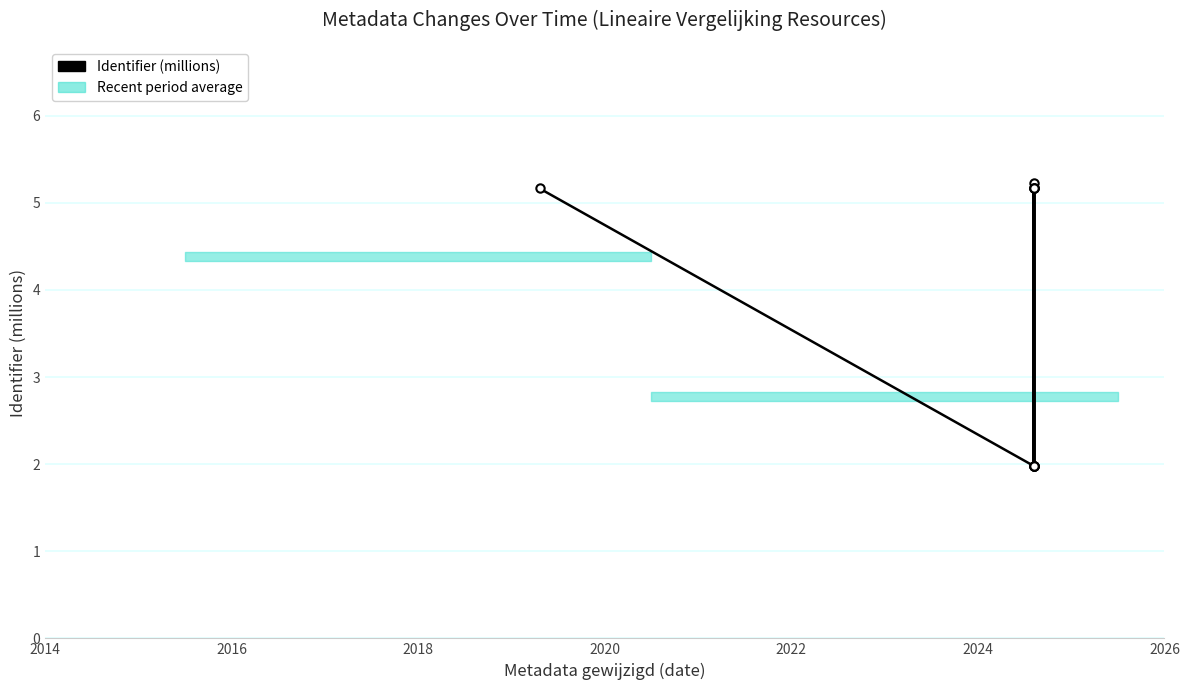

How many lines are shown in the chart?

1